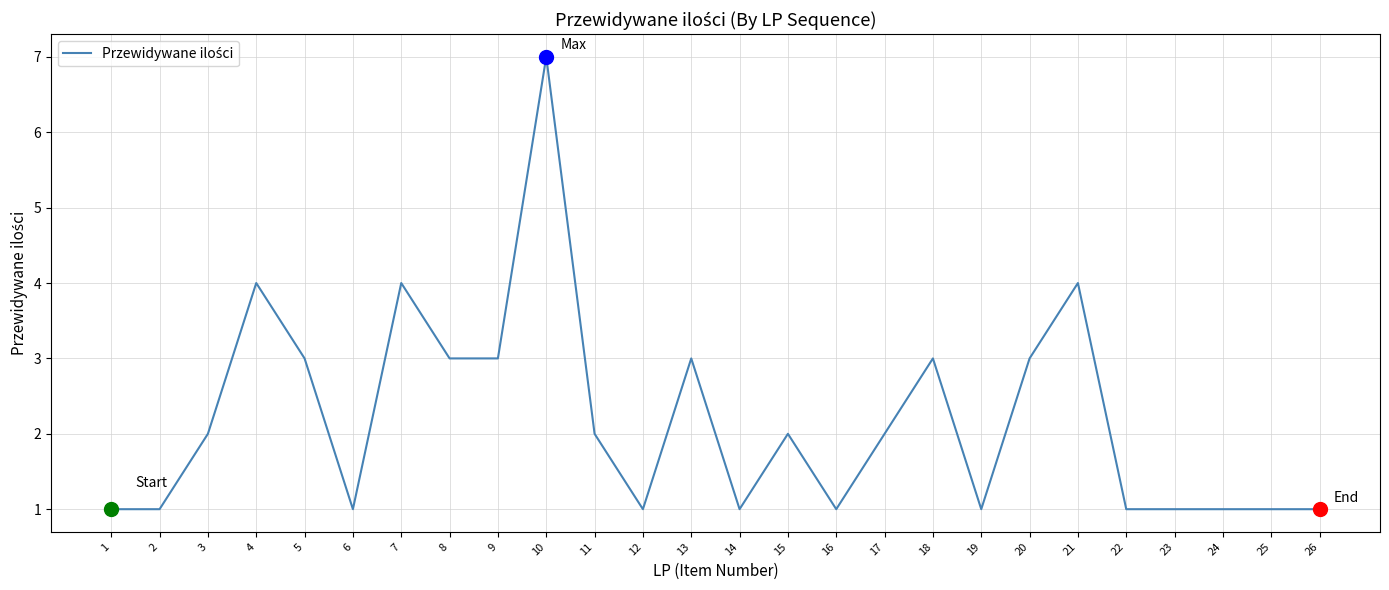

What is the ratio of the value at 3 to the value at 8?

0.7